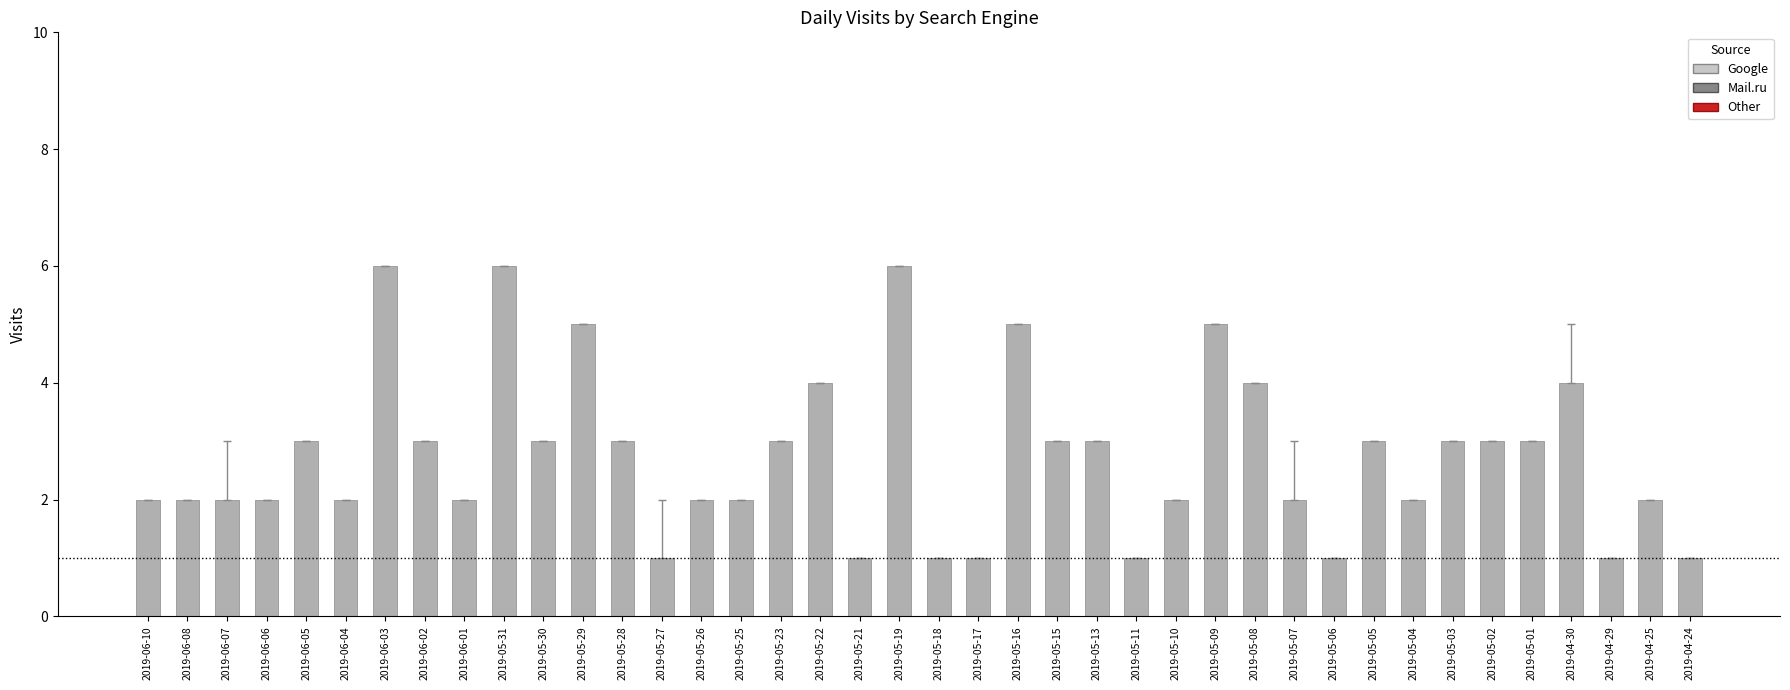

What is the label of the 8th bar from the right?

2019-05-04